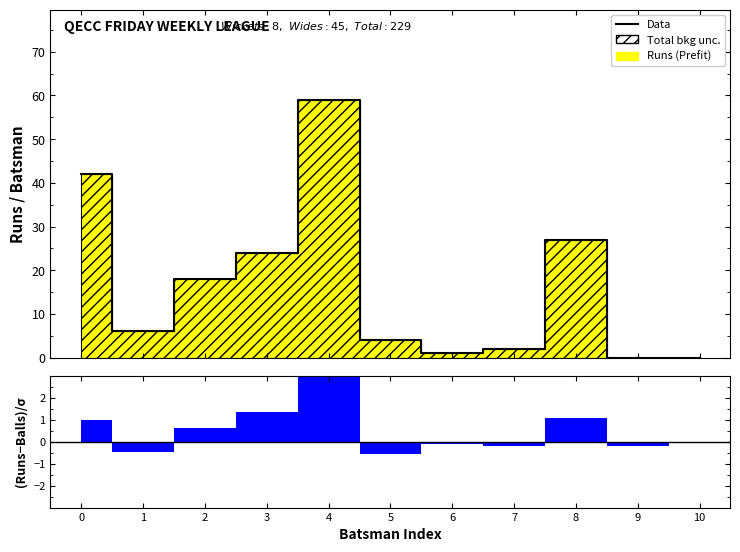

How many points are lower than both their immediate neighbors (excluding endpoints)?

2